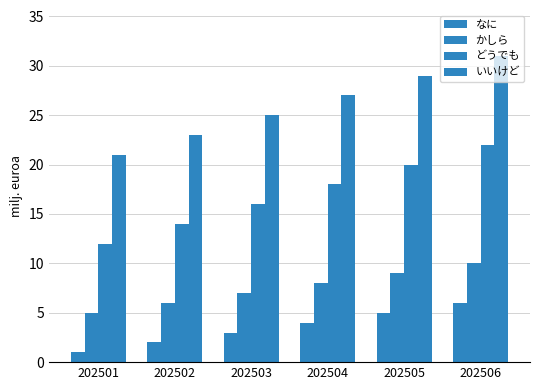

Which category has the lowest value in the いいけど series?

202501